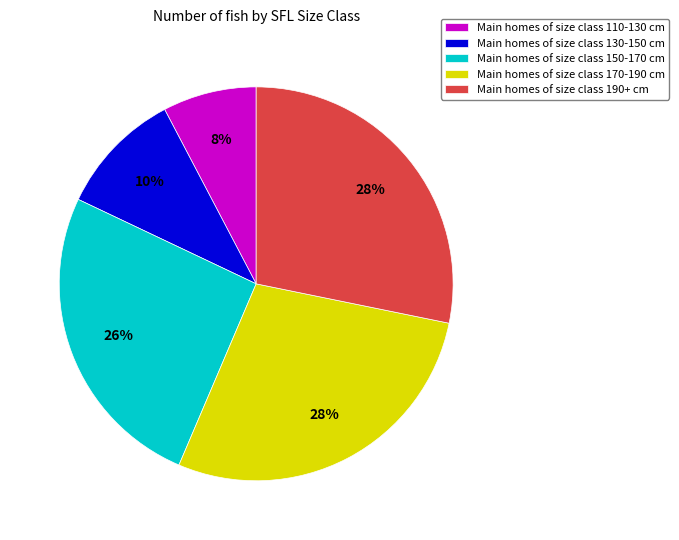

Which slice is the smallest?

Main homes of size class 110-130 cm